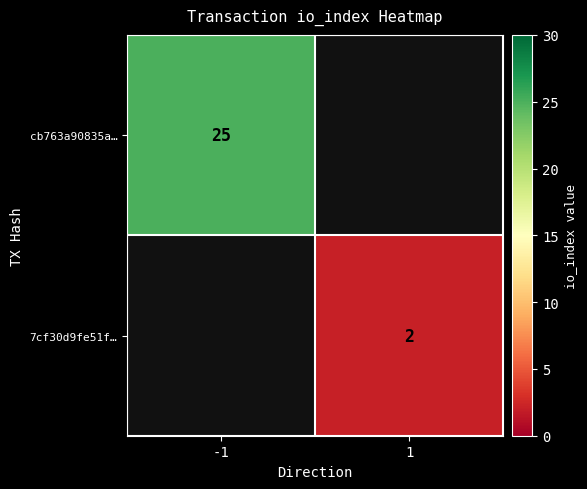

Is it true that cb763a90835a… equals 25 at -1?

True